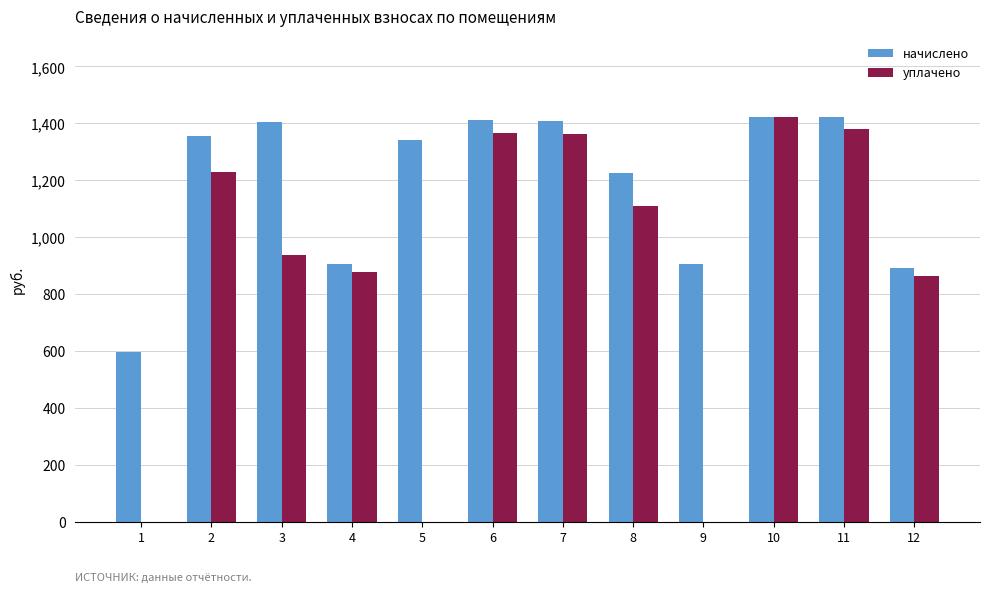

Between 5 and 9, which series saw the biggest shift?

начислено